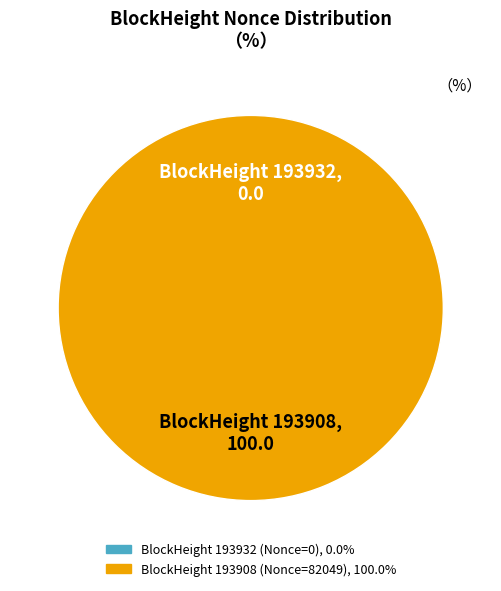

Count the number of slices in the pie.

2